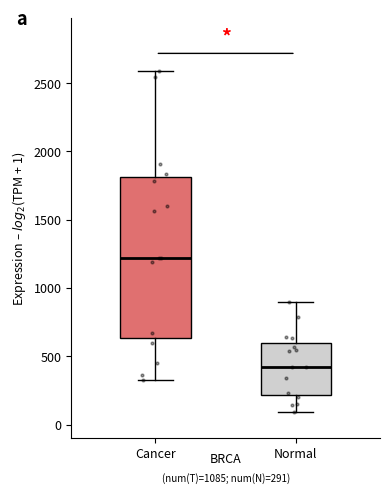

Which box's median line is the lowest?

Normal